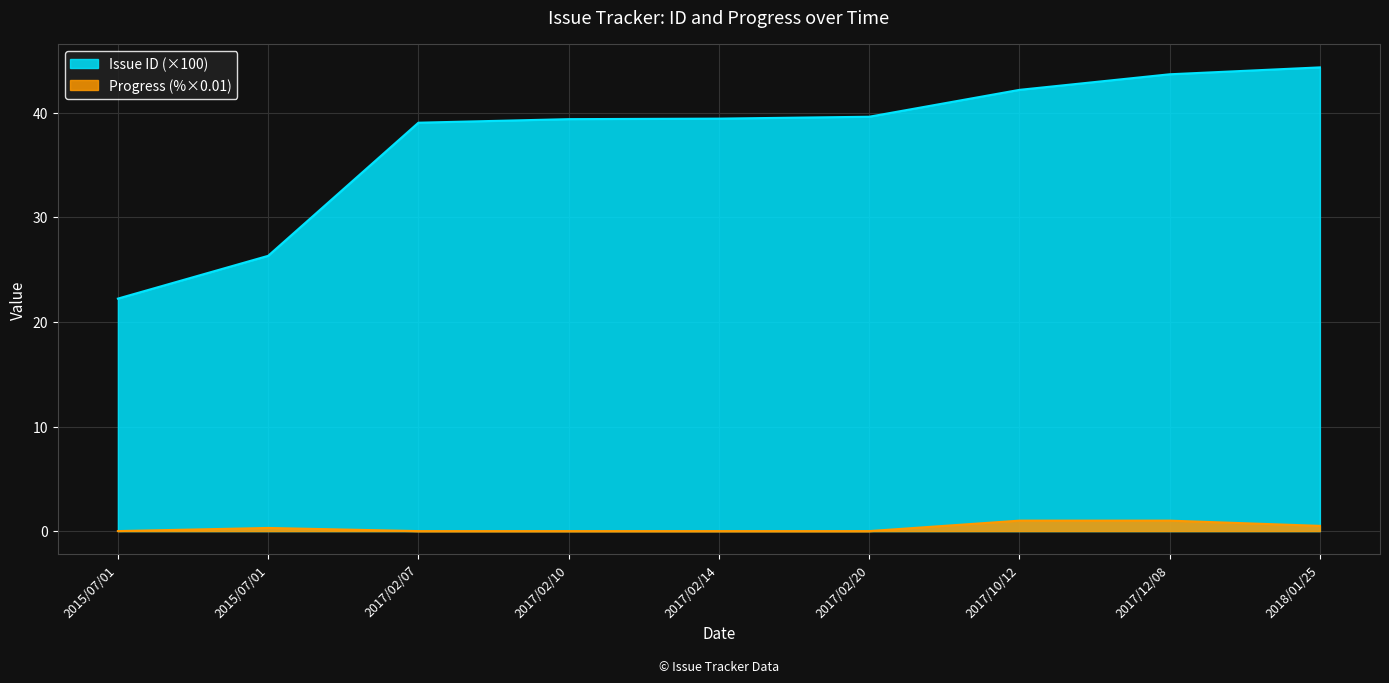

Reading right to left, what are all the values shown in this chart?

Issue ID: 2018/01/25=44.3	2017/12/08=43.7	2017/10/12=42.2	2017/02/20=39.6	2017/02/14=39.4	2017/02/10=39.4	2017/02/07=39.0	2015/07/01=26.3	2015/07/01=22.2
Progress: 2018/01/25=0.5	2017/12/08=1.0	2017/10/12=1.0	2017/02/20=0.0	2017/02/14=0.0	2017/02/10=0.0	2017/02/07=0.0	2015/07/01=0.3	2015/07/01=0.0